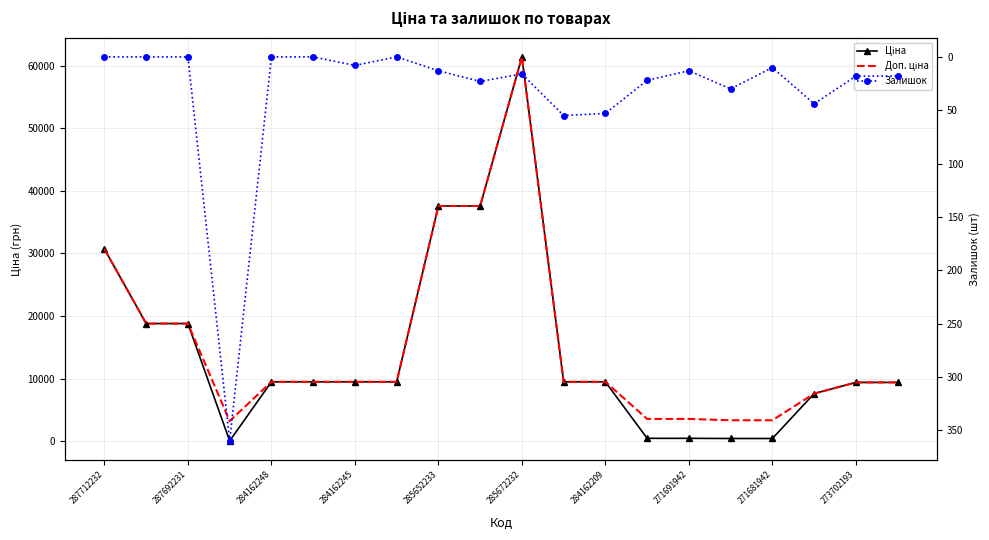

What is the spread (max minus min) of values at 17?

7552.5